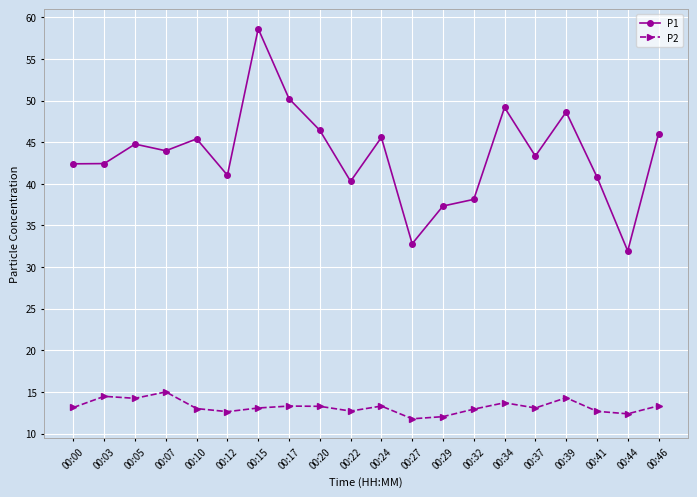

What is the total value across all series at 00:07?

59.0